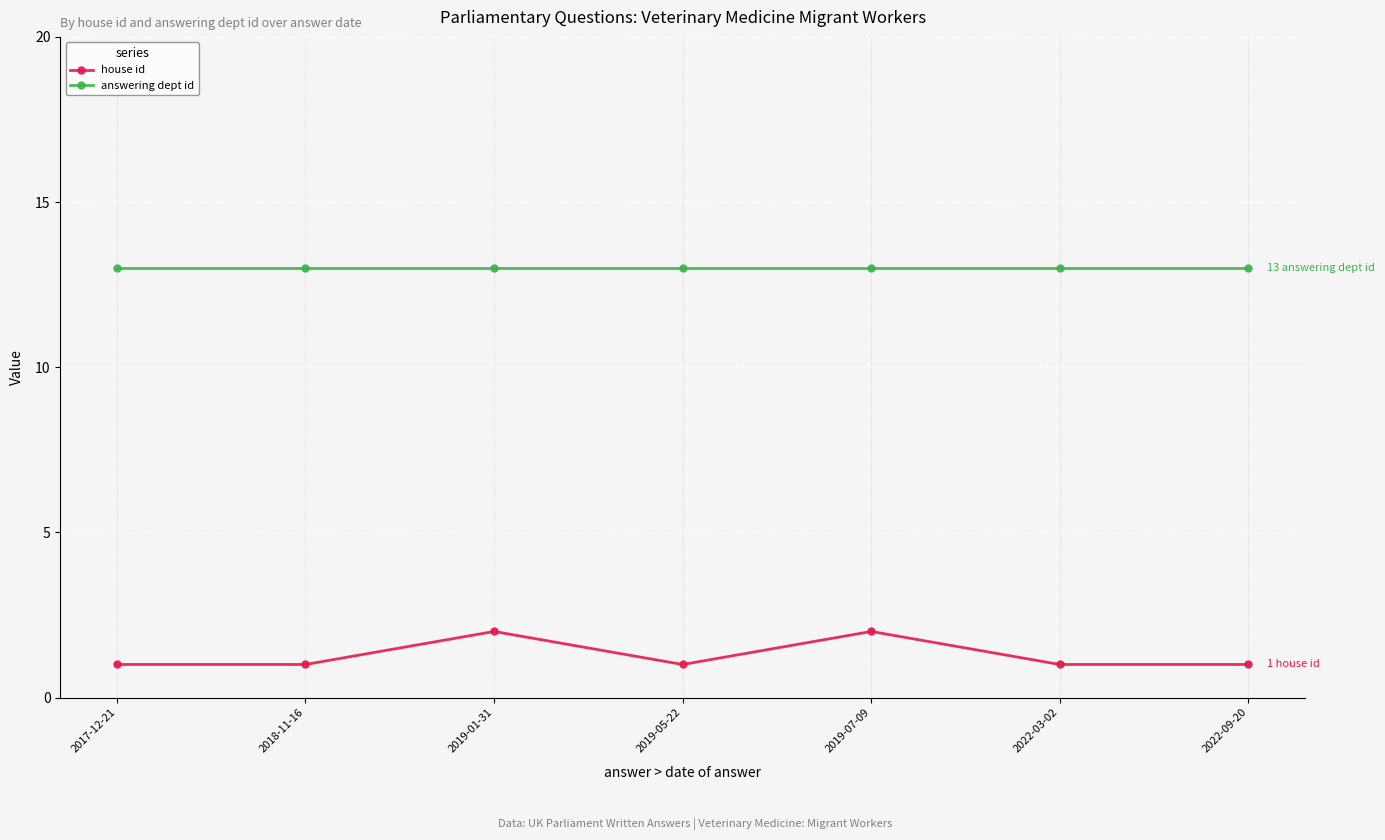

Reading right to left, extract all data points from this chart.

house id: 2022-09-20=1	2022-03-02=1	2019-07-09=2	2019-05-22=1	2019-01-31=2	2018-11-16=1	2017-12-21=1
answering dept id: 2022-09-20=13	2022-03-02=13	2019-07-09=13	2019-05-22=13	2019-01-31=13	2018-11-16=13	2017-12-21=13